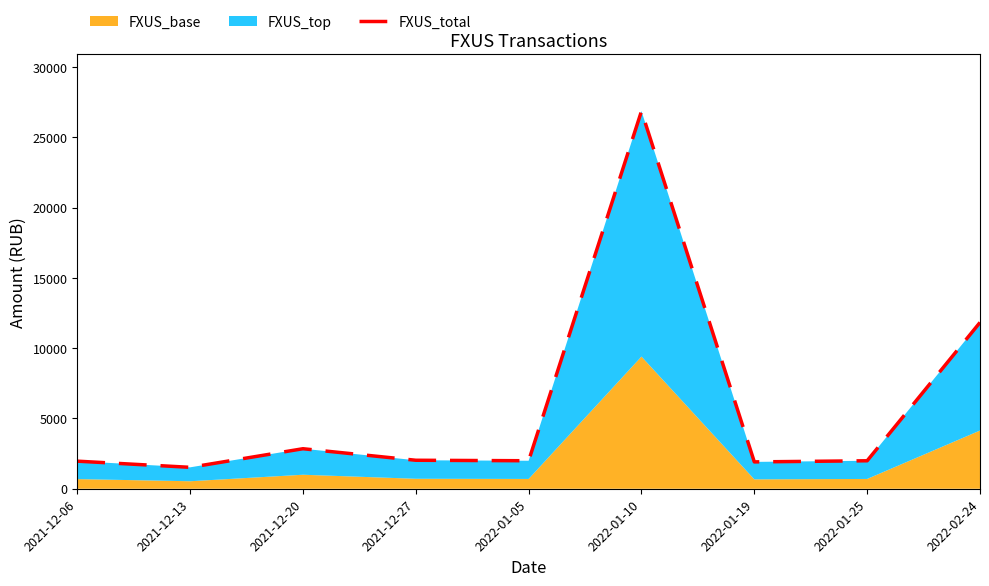

Rank the categories by value from highest to lowest.

2022-01-10, 2022-02-24, 2021-12-20, 2021-12-27, 2022-01-05, 2022-01-25, 2021-12-06, 2022-01-19, 2021-12-13